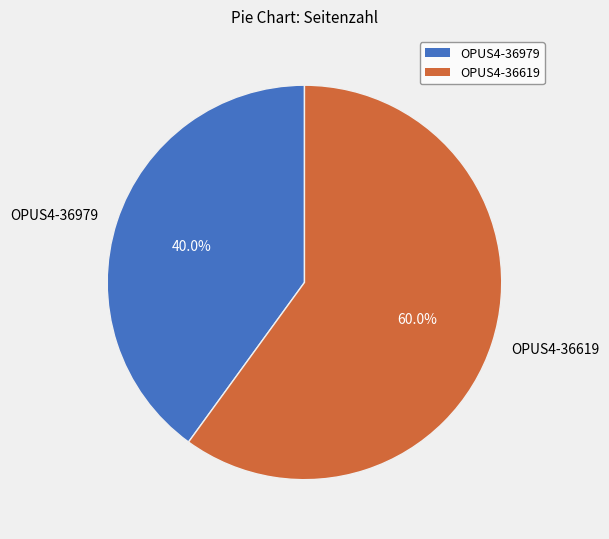

How much of the chart is everything except OPUS4-36979?

60.0%